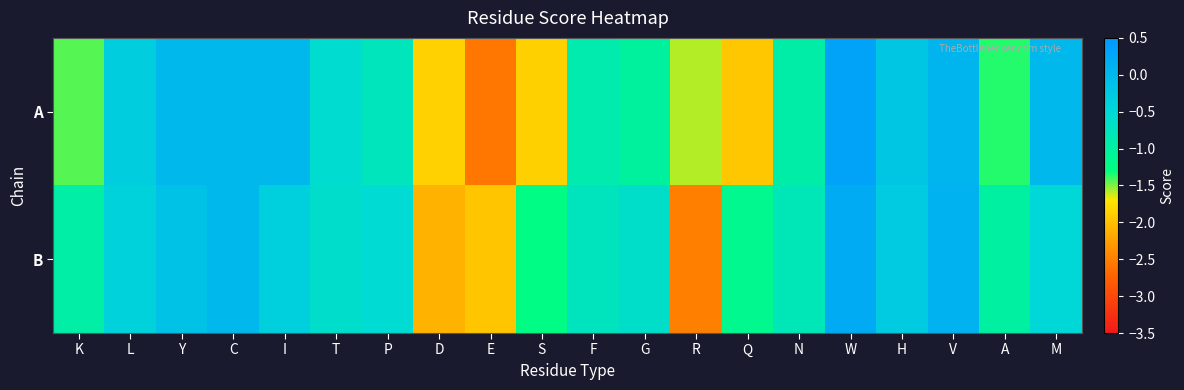

What is the greatest value displayed?

0.3